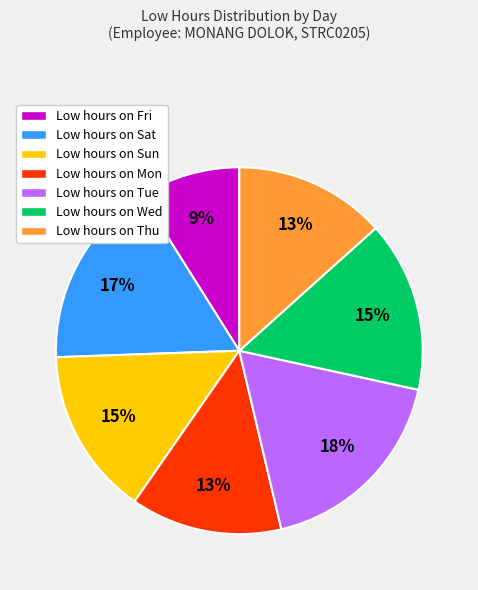

Combined, do Low hours on Sat and Low hours on Sun account for over 50%?

No